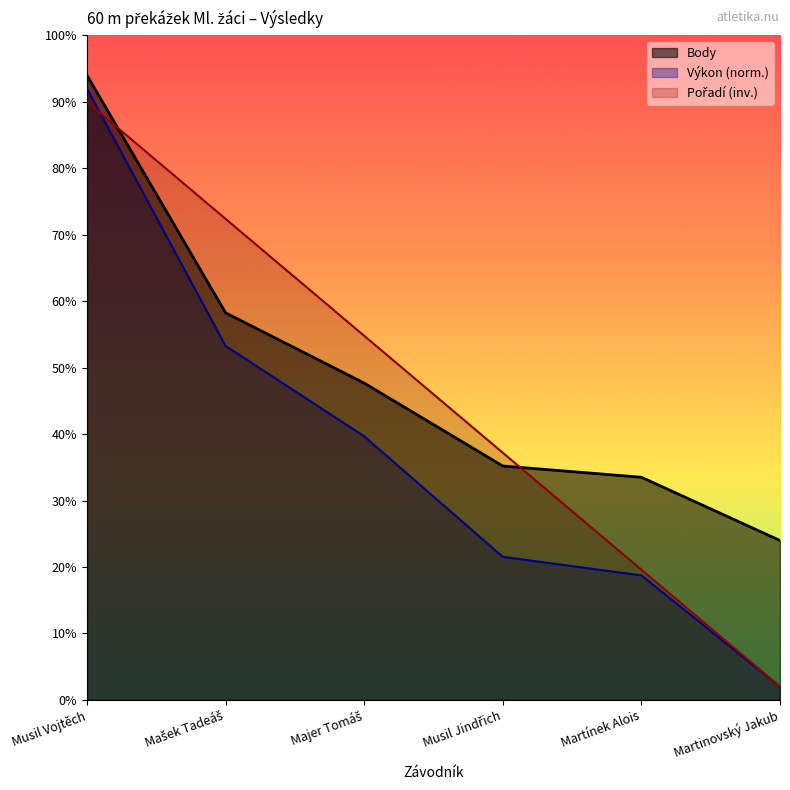

What is the difference between the Pořadí values at Martínek Alois and Mašek Tadeáš?

264.0